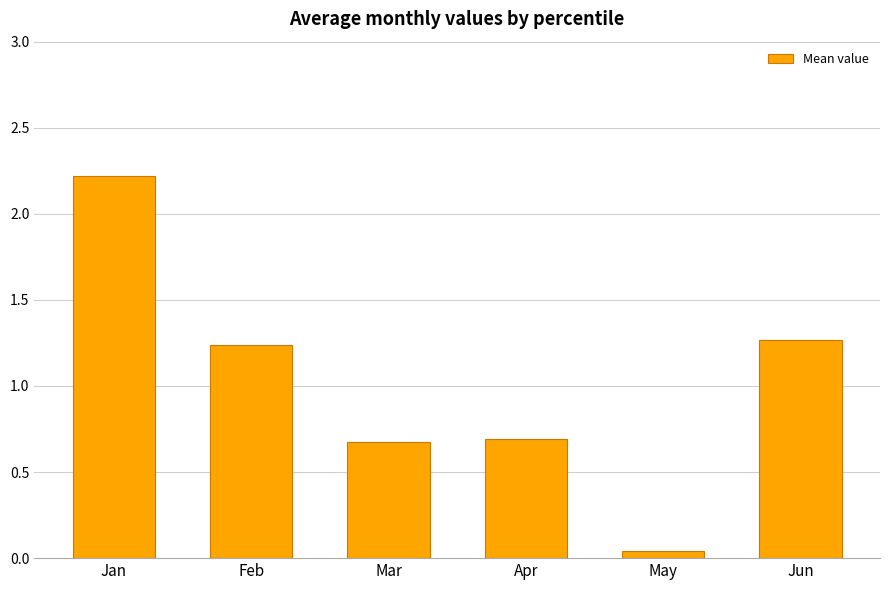

Approximately how many times larger is the value at Apr compared to Feb?

0.6